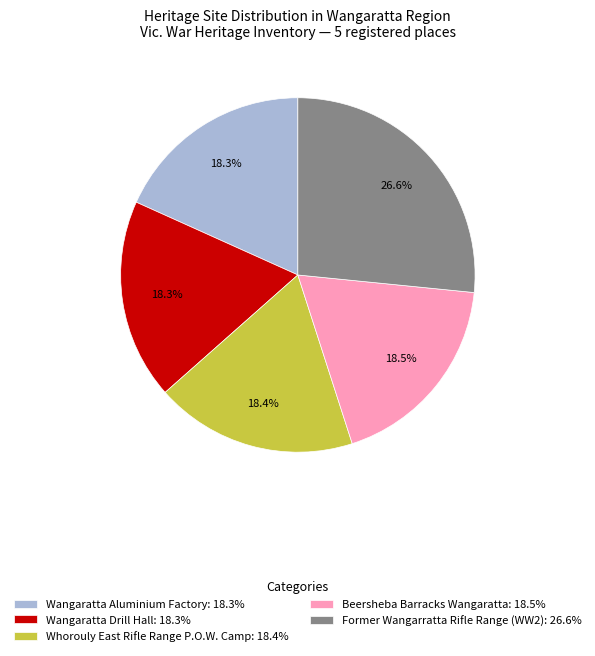

Count the number of slices in the pie.

5